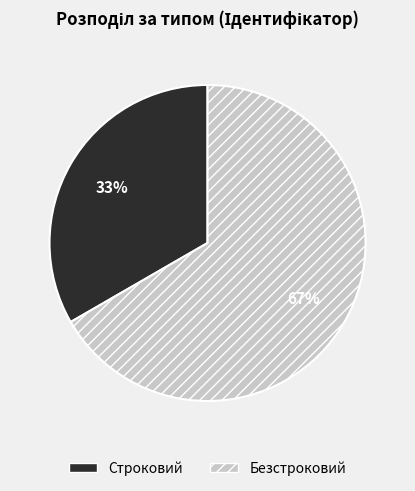

Rank the categories by value from highest to lowest.

Безстроковий, Строковий